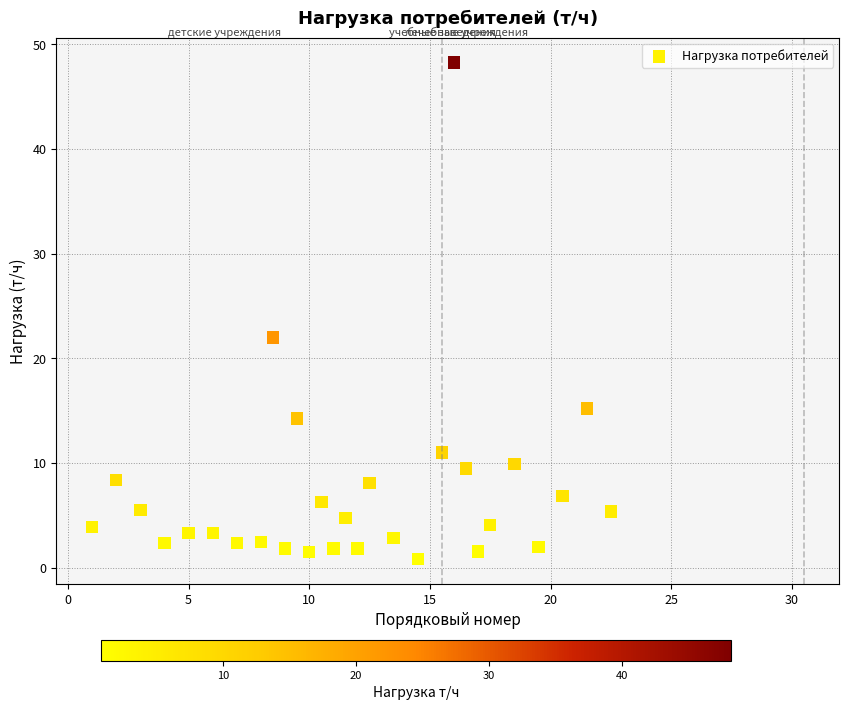

What Y value in the scatter plot is closest to 24?

22.0